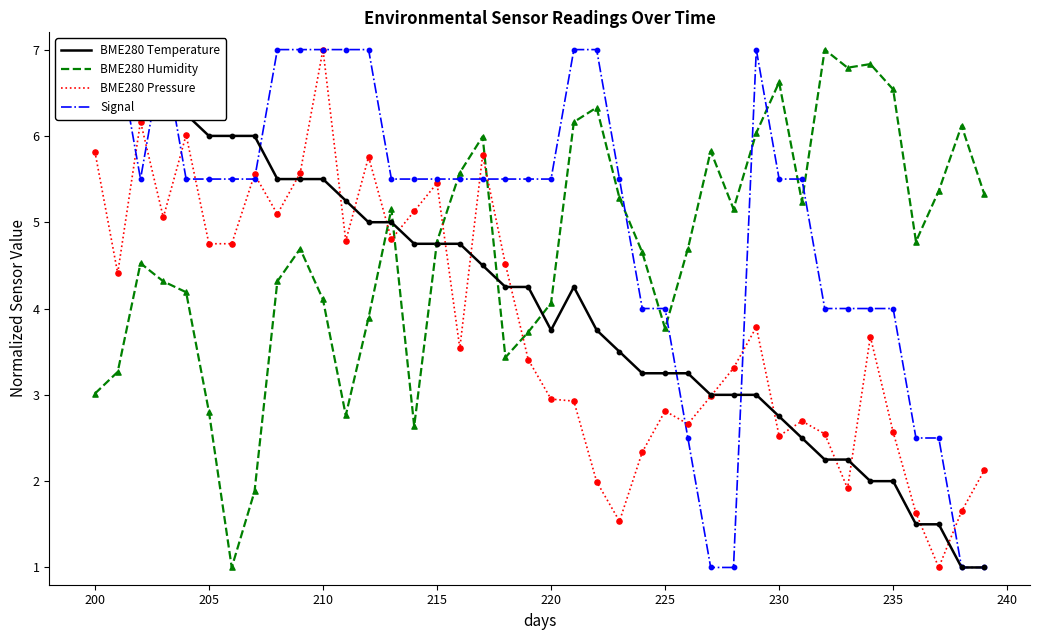

What are all the series names shown in the legend?

BME280 Temperature, BME280 Humidity, BME280 Pressure, Signal